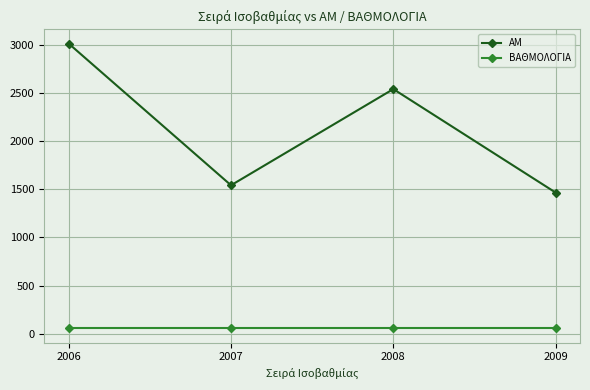

True or false: ΑΜ and ΒΑΘΜΟΛΟΓΙΑ intersect in this chart.

False